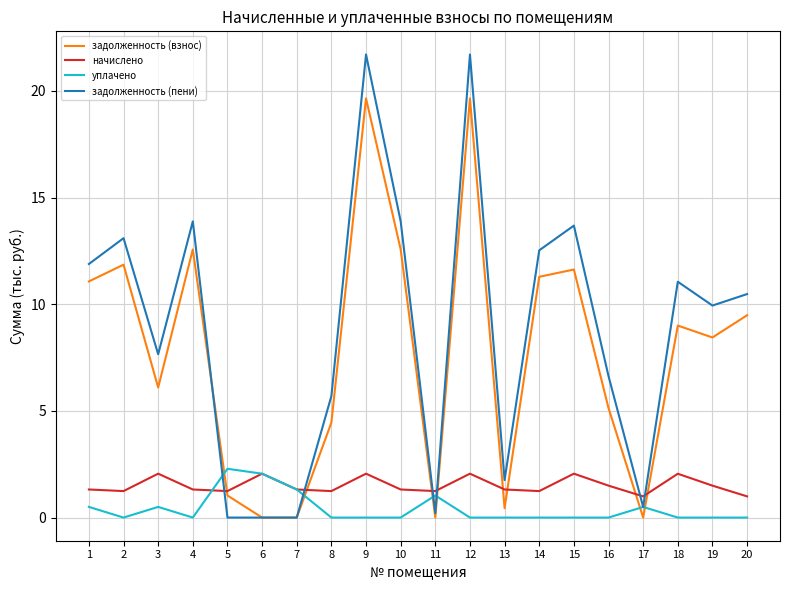

Between 8 and 20, which series saw the biggest shift?

задолженность (взнос)